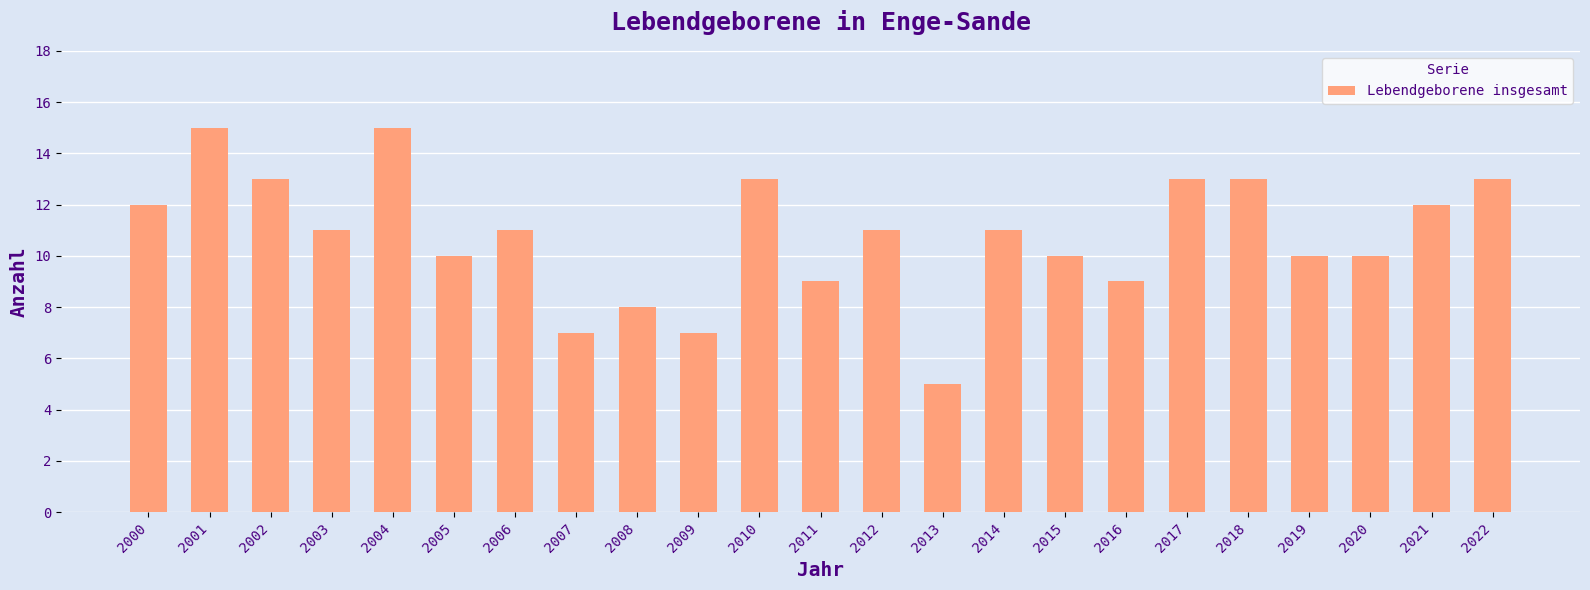

What is the approximate value at 2011, to the nearest 10?

10